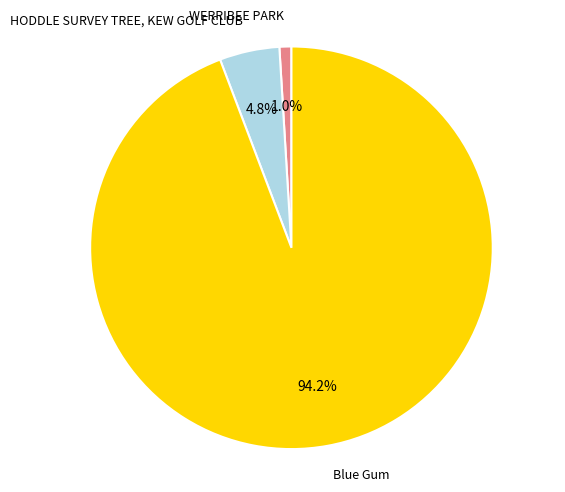

How many segments does this pie chart have?

3